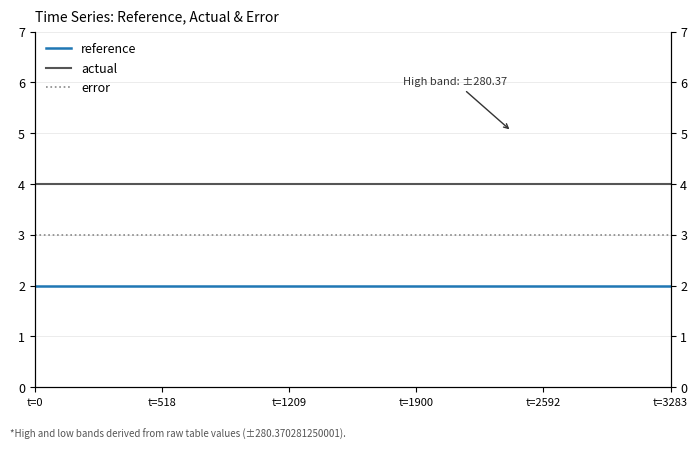

Where is error nearest to the value 3?

t=0